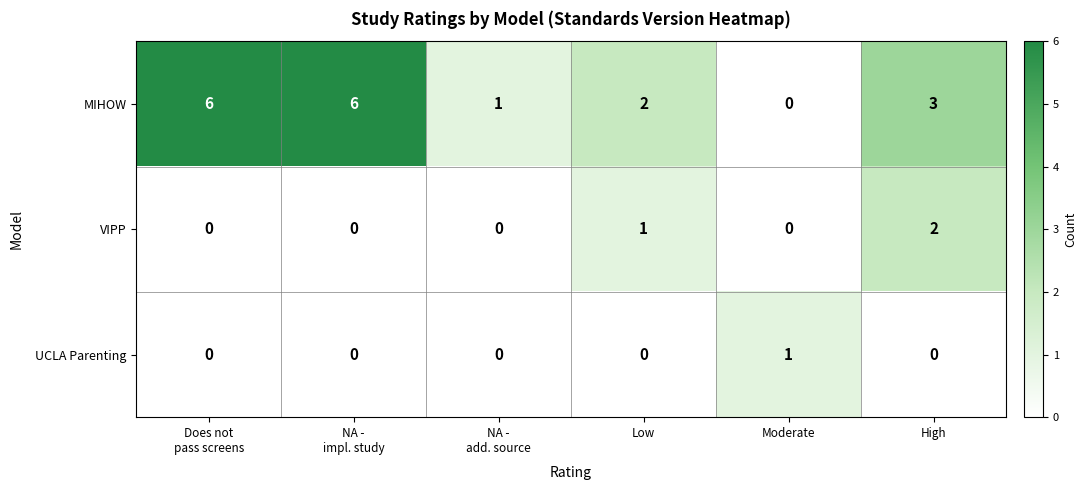

The MIHOW series shows 4 at Moderate. True or false?

False